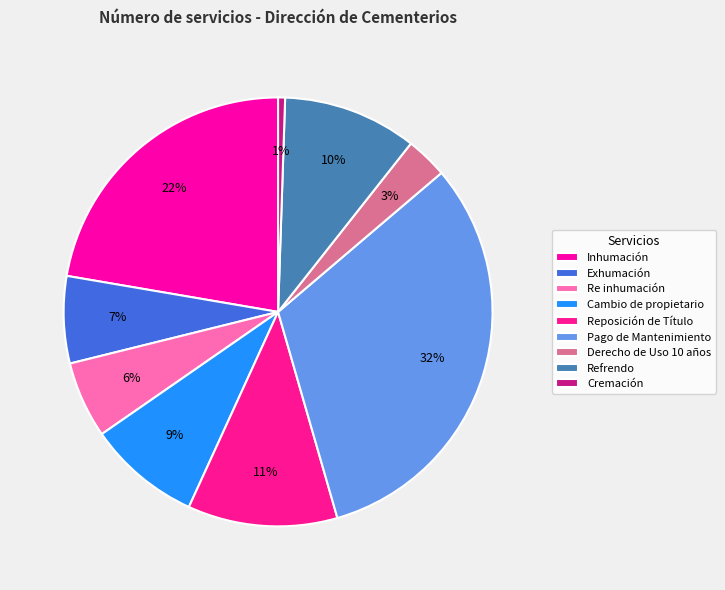

Which slice is the largest?

Pago de Mantenimiento